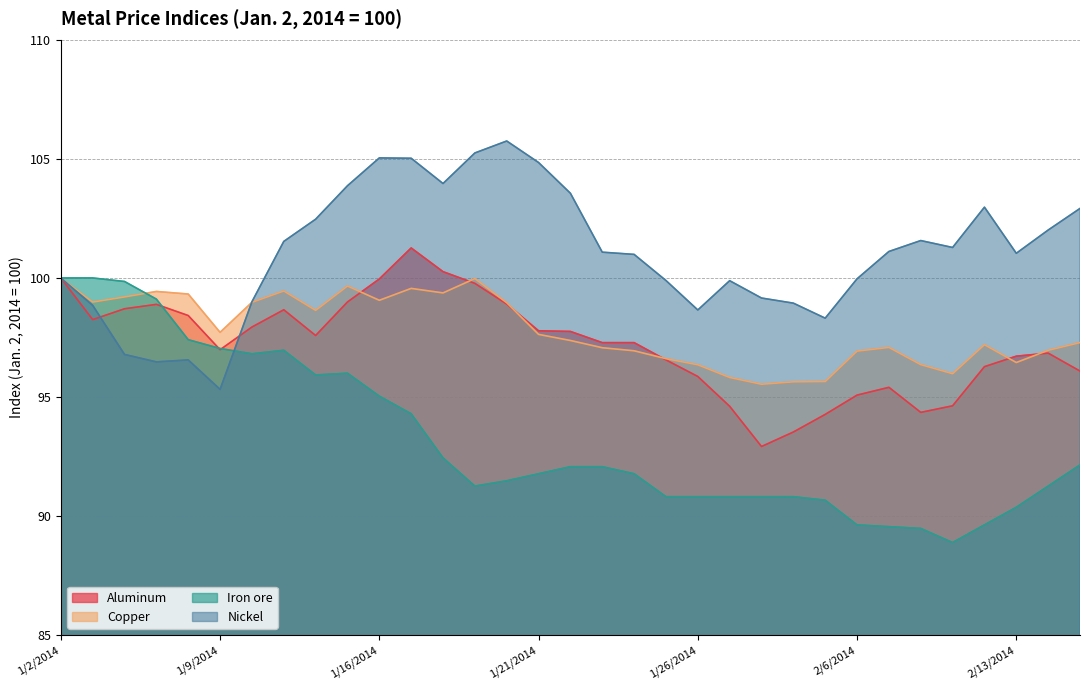

Reading left to right, list all the values displayed in this chart.

Aluminum: 100.0	98.3	98.7	98.9	98.4	97.0	97.9	98.7	97.6	99.0	100.0	101.3	100.3	99.8	98.9	97.8	97.8	97.3	97.3	96.6	95.9	94.6	92.9	93.5	94.3	95.1	95.4	94.4	94.6	96.3	96.7	96.8	96.1
Copper: 100.0	99.0	99.2	99.4	99.3	97.7	99.0	99.5	98.6	99.7	99.1	99.6	99.4	100.0	99.0	97.6	97.4	97.1	96.9	96.6	96.4	95.8	95.5	95.6	95.7	96.9	97.1	96.4	96.0	97.2	96.4	97.0	97.3
Iron ore: 100.0	100.0	99.9	99.1	97.4	97.0	96.8	97.0	95.9	96.0	95.0	94.3	92.4	91.3	91.5	91.8	92.1	92.1	91.8	90.8	90.8	90.8	90.8	90.8	90.7	89.6	89.6	89.5	88.9	89.6	90.4	91.3	92.1
Nickel: 100.0	98.8	96.8	96.5	96.6	95.3	99.0	101.5	102.5	103.9	105.0	105.0	104.0	105.2	105.8	104.8	103.6	101.1	101.0	99.9	98.7	99.9	99.2	98.9	98.3	100.0	101.1	101.6	101.3	103.0	101.0	102.0	102.9